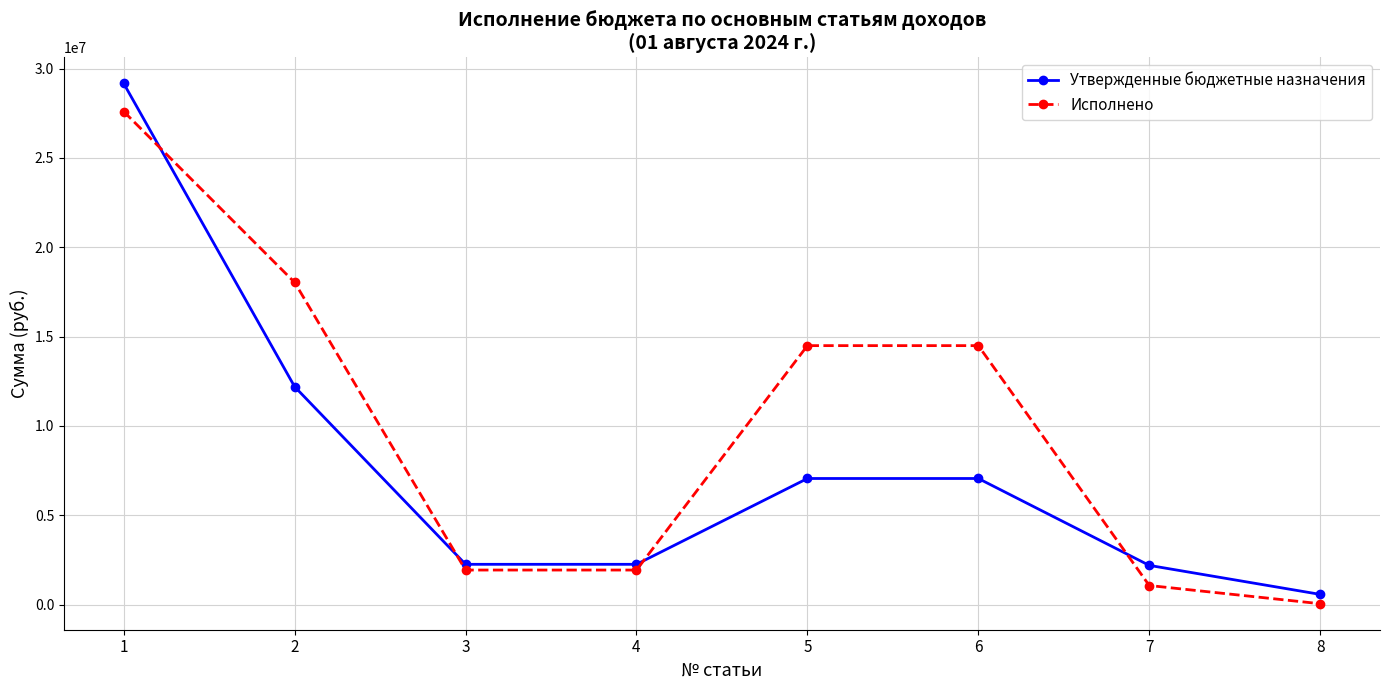

What are all the series names shown in the legend?

Утвержденные бюджетные назначения, Исполнено